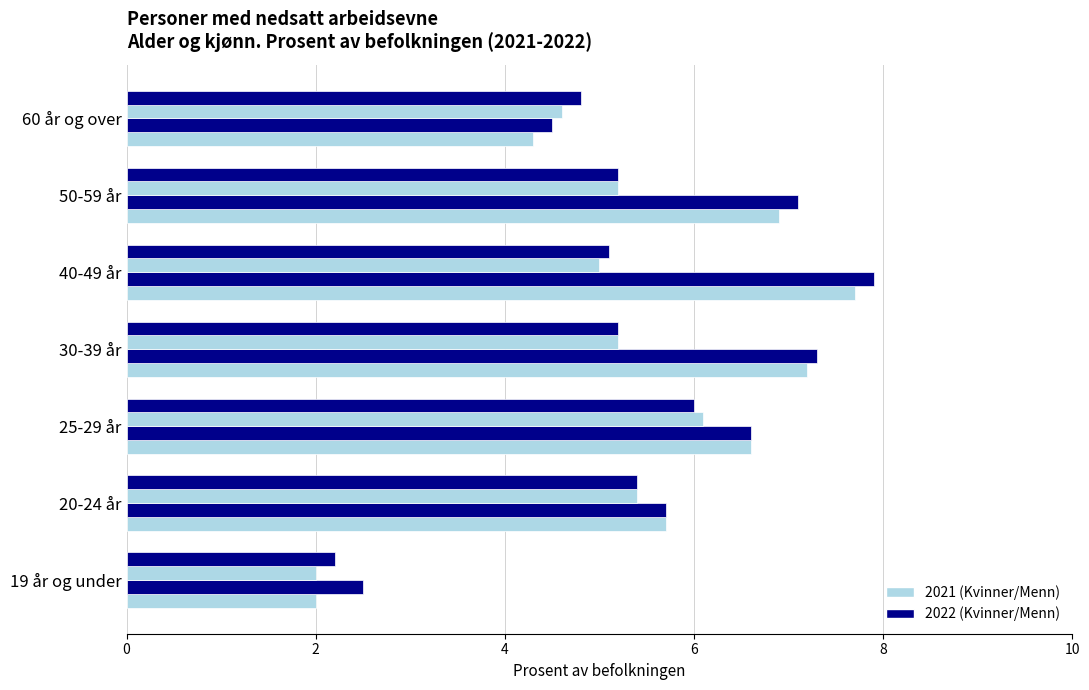

How many series are shown in this chart?

4